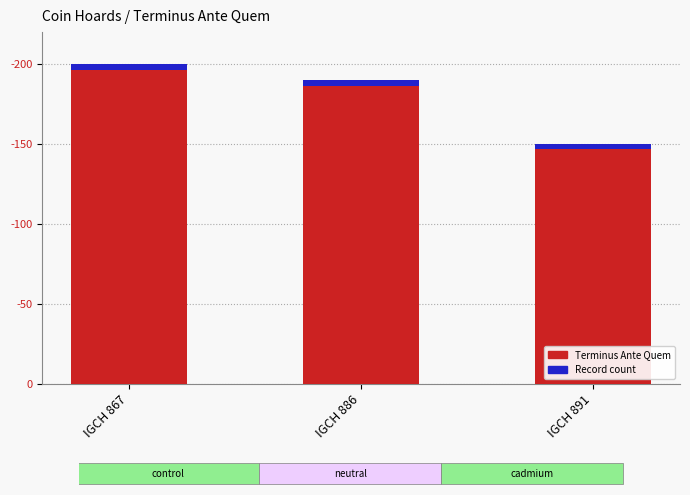

List the labels in order of Terminus Ante Quem value, largest first.

IGCH 867, IGCH 886, IGCH 891